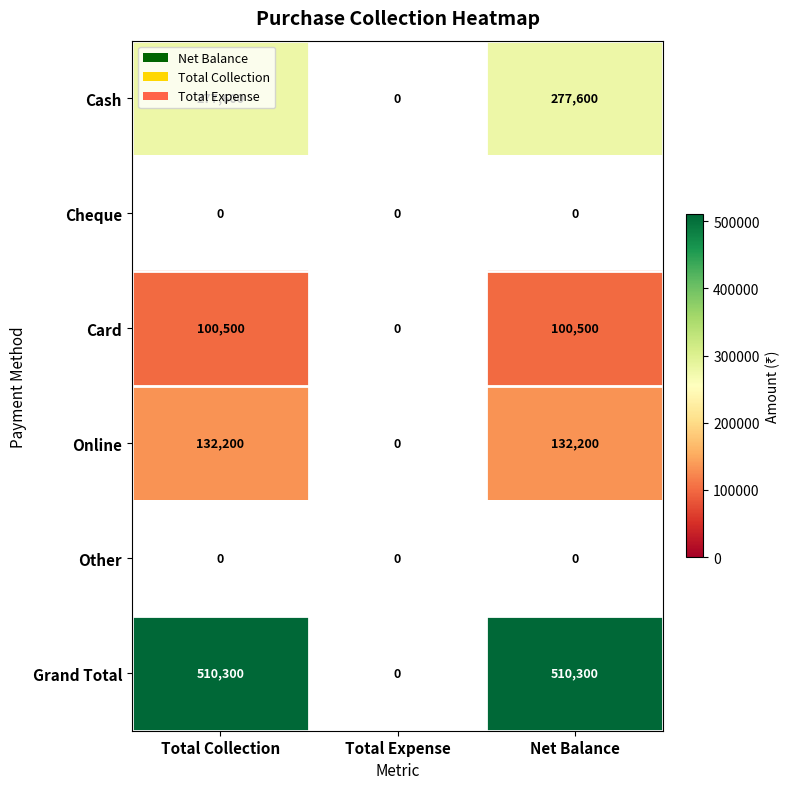

The value of Grand Total at Total Expense is 0. True or false?

True